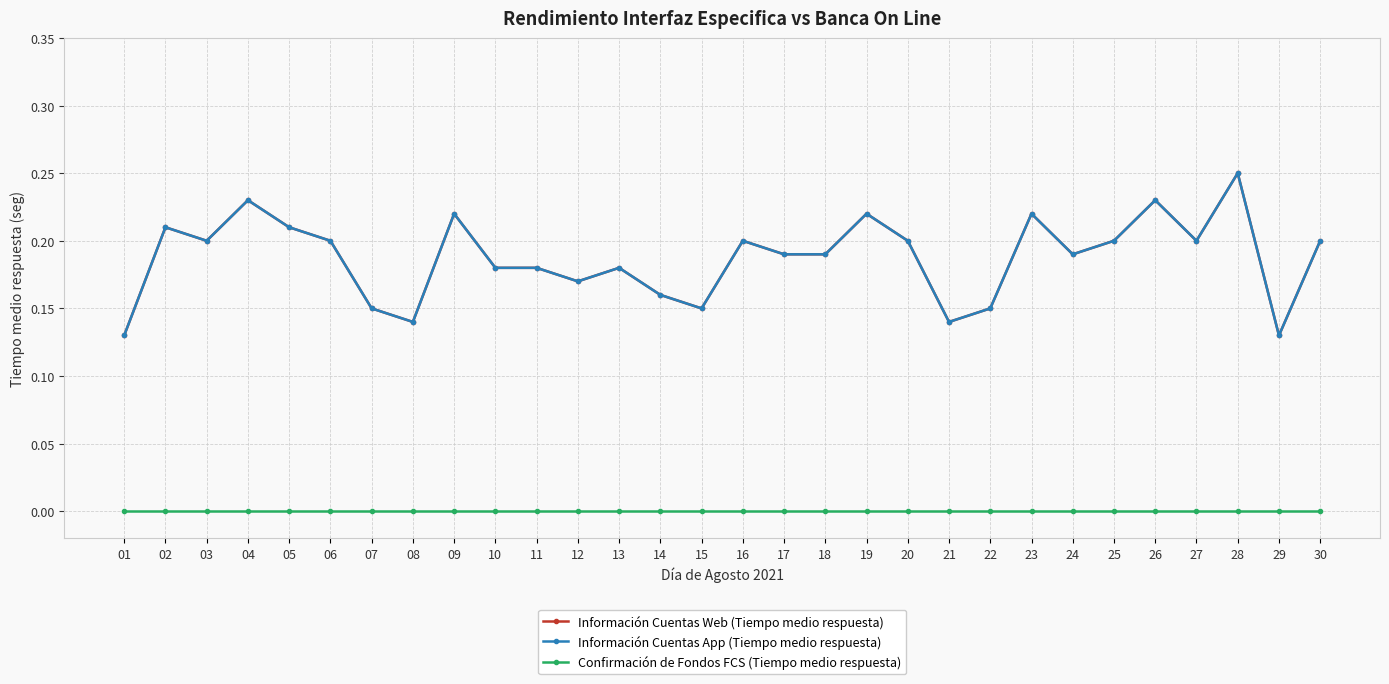

Is this an area chart (filled region under the line)?

No